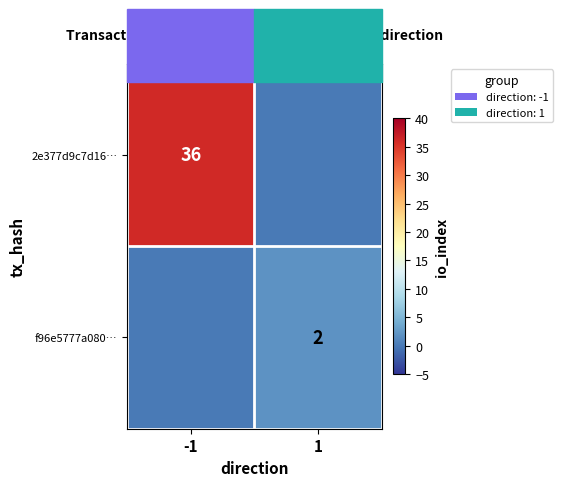

Is the value of f96e5777a080… at 1 greater than the value of 2e377d9c7d16… at -1?

No